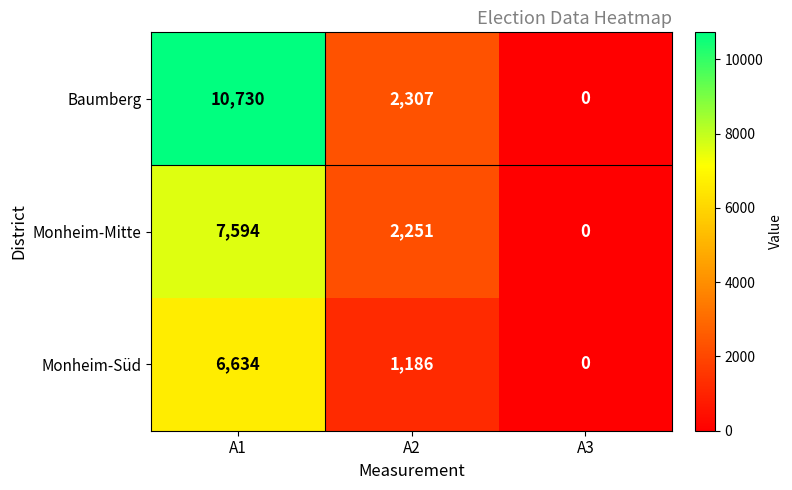

At which label does Baumberg first exceed 2307?

A1